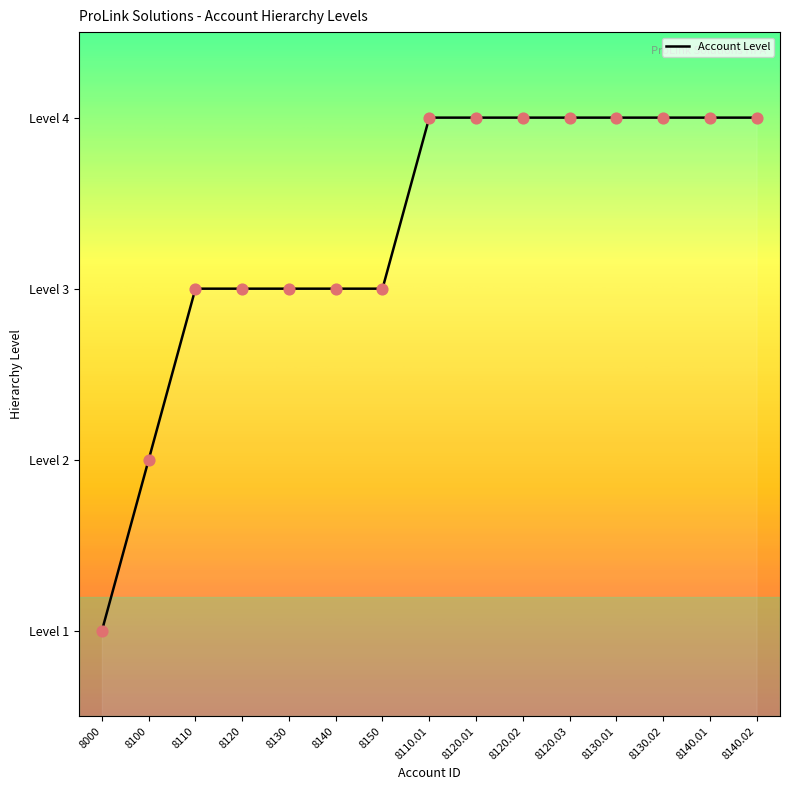

Approximately how many times larger is the value at 8110.01 compared to 8150?

1.3